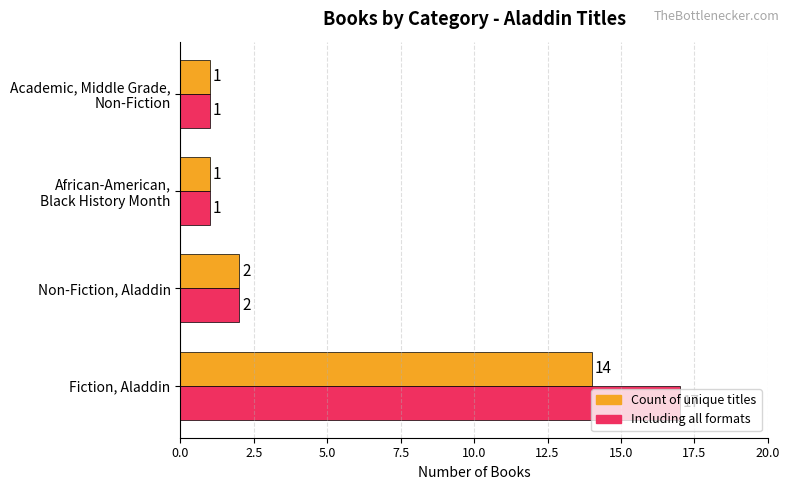

At which category does the chart reach its peak across all series?

Fiction, Aladdin